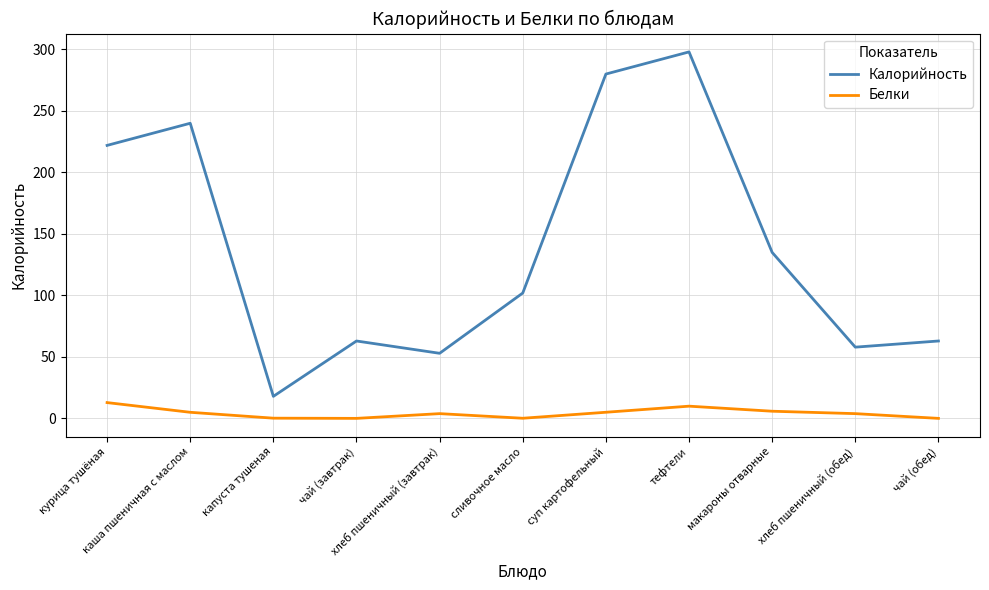

Which series has the largest total across all categories?

Калорийность